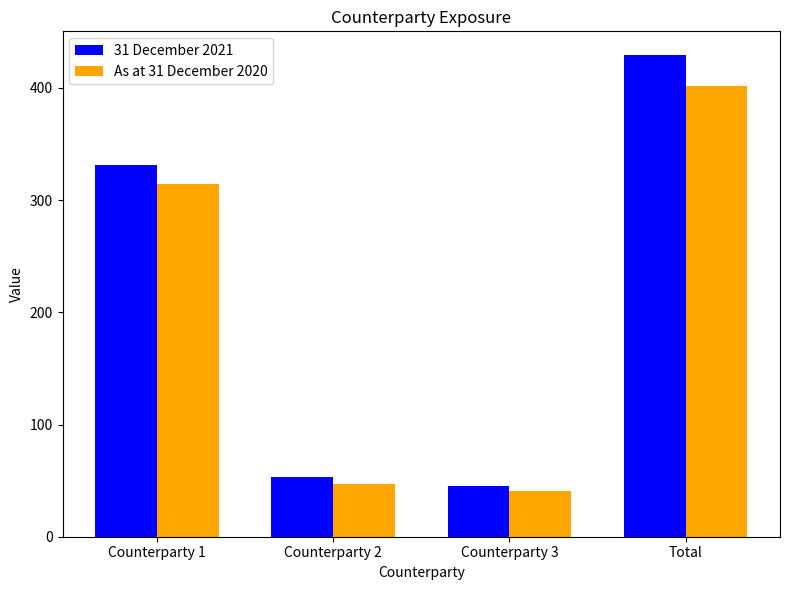

Which category has the highest value across all series?

Total